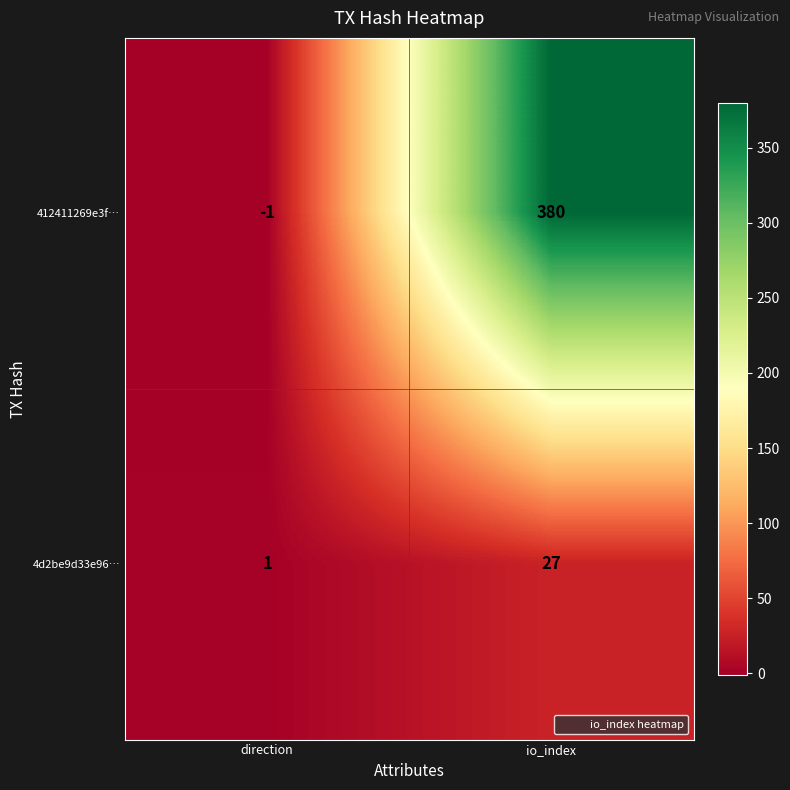

How many data points does each series have?

2